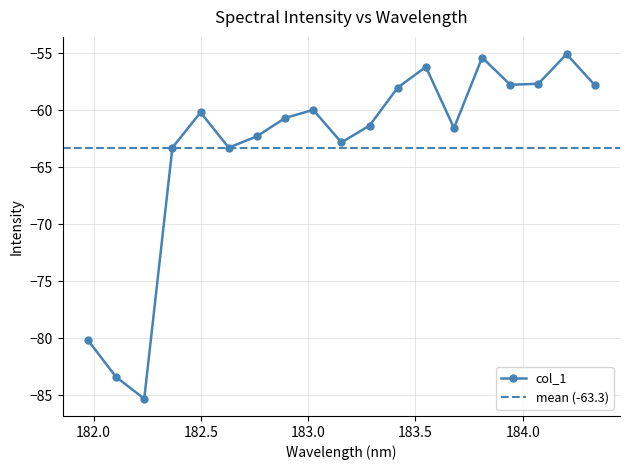

How many lines are shown in the chart?

1